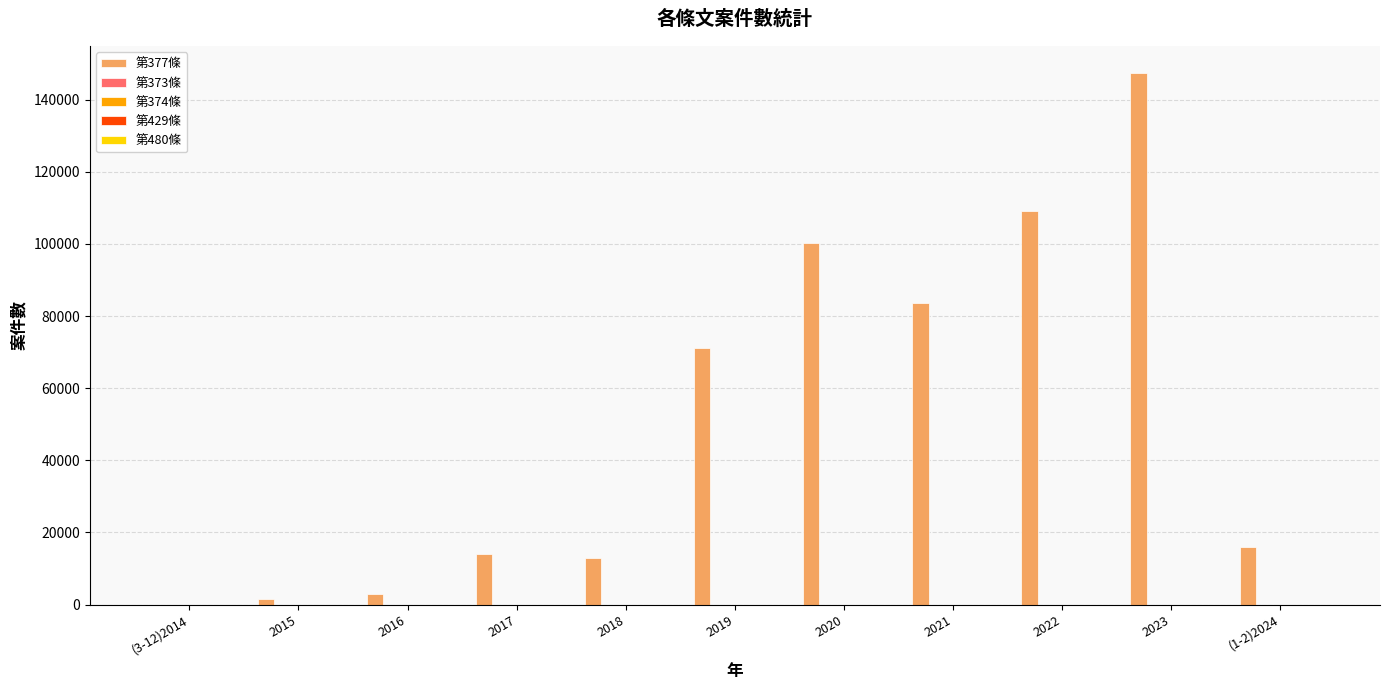

Count the number of categories in the chart.

11